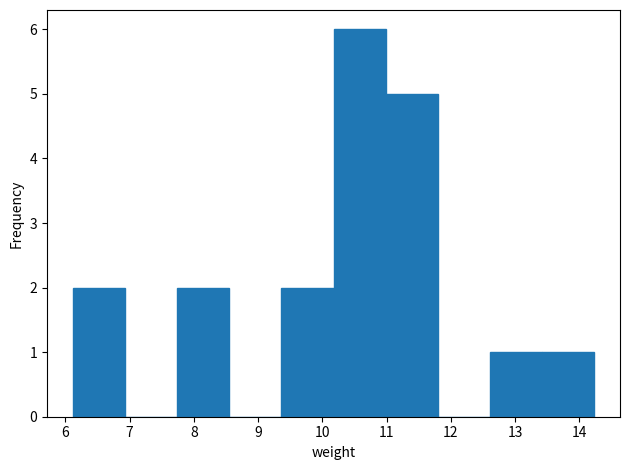

Reading left to right, transcribe this chart: for each bar, give the range it covers on the x-axis and its height. Neither the bar edges nor the heights are printed on the chart, so give them approximately, as read against the axes.

6.1 to 6.9: 2
6.9 to 7.7: 0
7.7 to 8.6: 2
8.6 to 9.4: 0
9.4 to 10.2: 2
10.2 to 11.0: 6
11.0 to 11.8: 5
11.8 to 12.6: 0
12.6 to 13.4: 1
13.4 to 14.2: 1